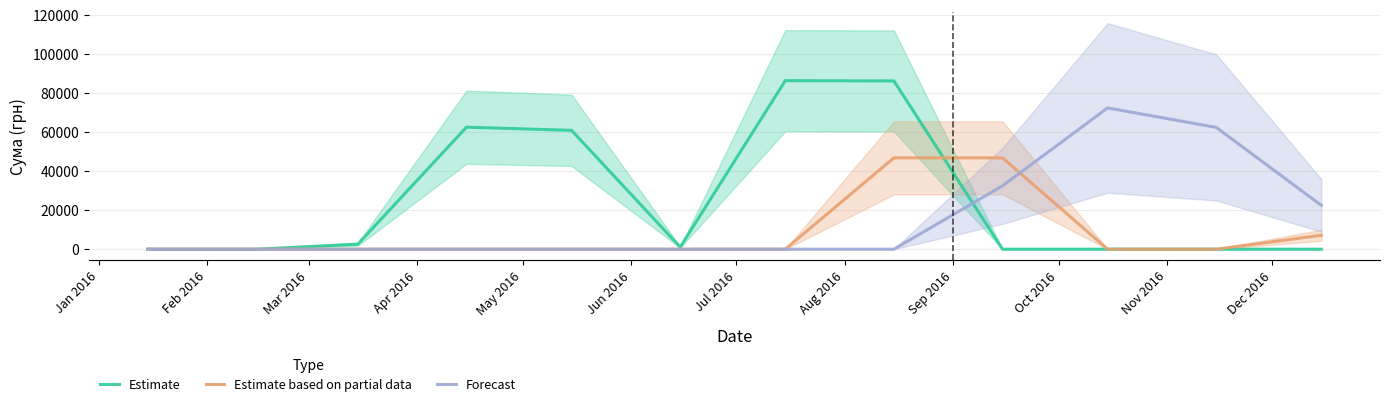

What is the highest value of the Forecast series?

72500.0